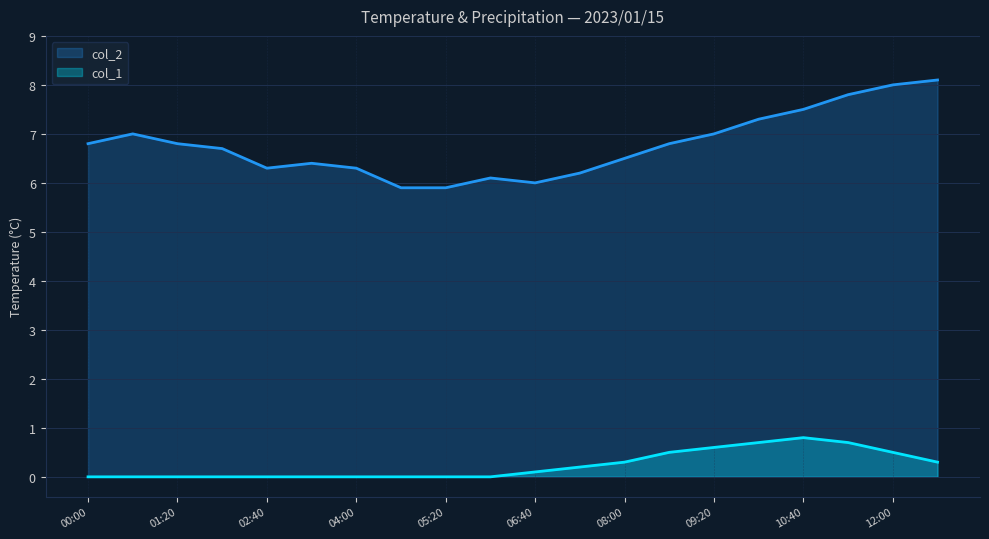

What is the difference between the maximum and minimum values in the col_1 series?

0.8